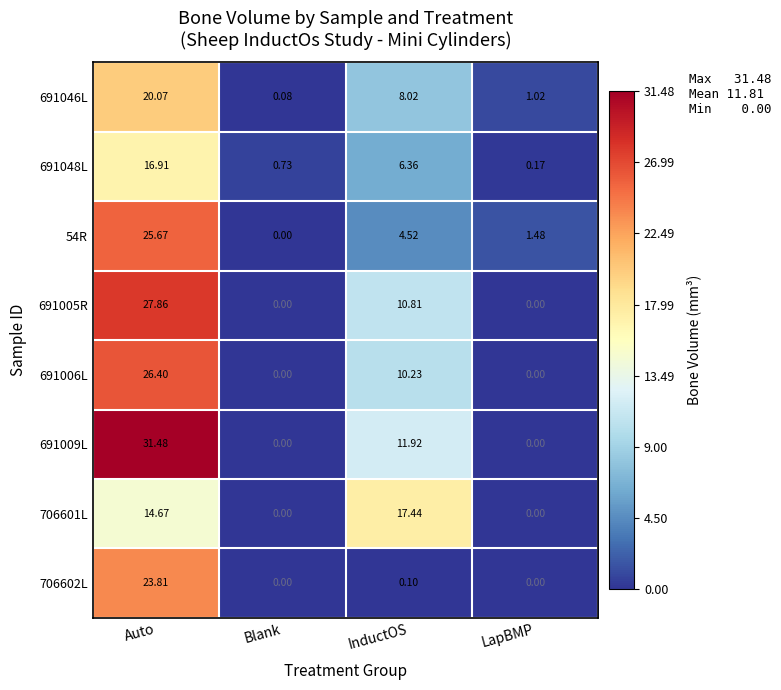

Which category has the highest value in the 691009L series?

Auto